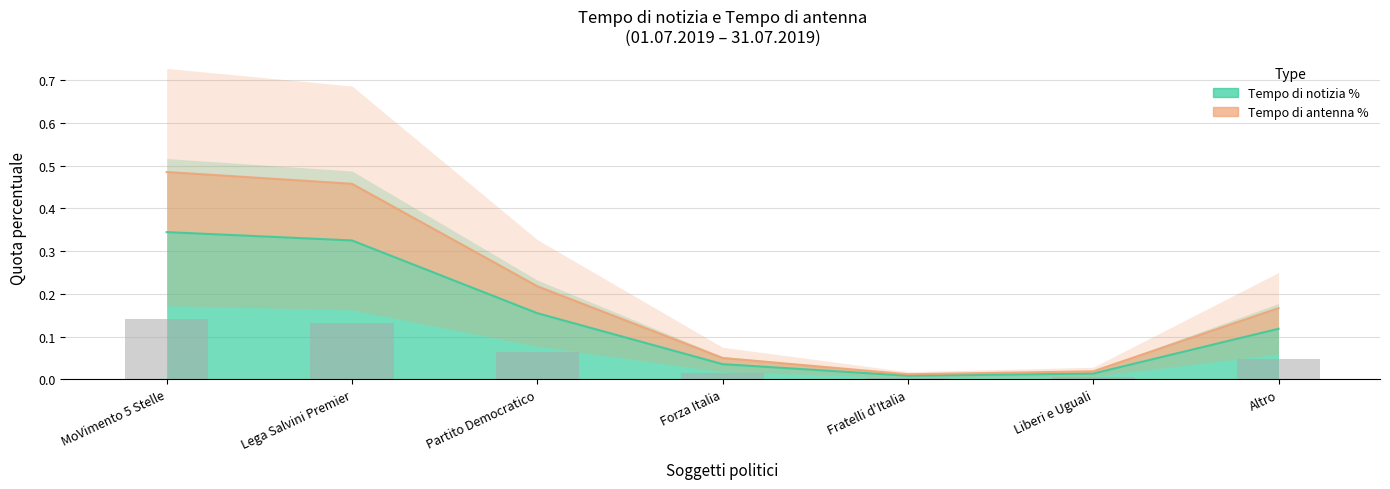

What is the label of the 6th bar from the left?

Liberi e Uguali